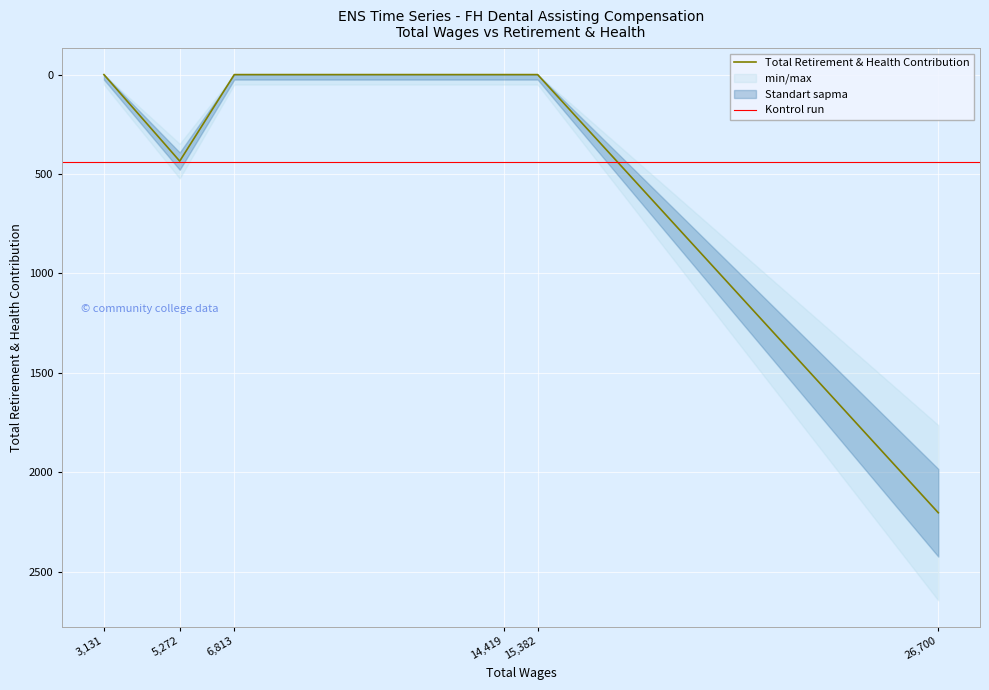

Reading left to right, extract all data points from this chart.

26700.0=2203	15382.0=0	14419.0=0	6813.0=0	5272.0=435	3131.0=0